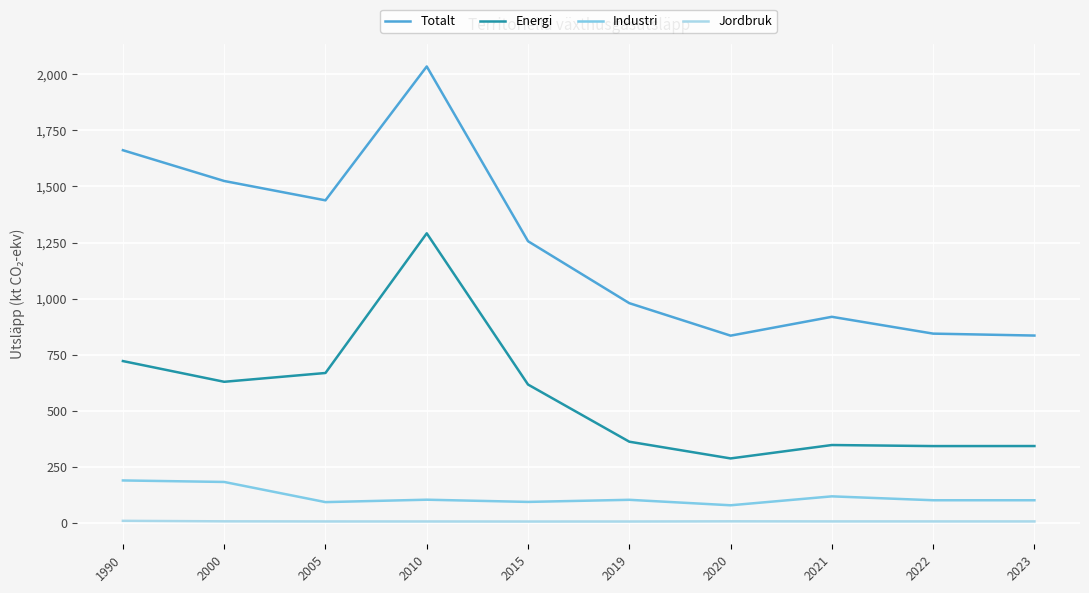

Is it true that Industri equals 104.6 at 2010?

True